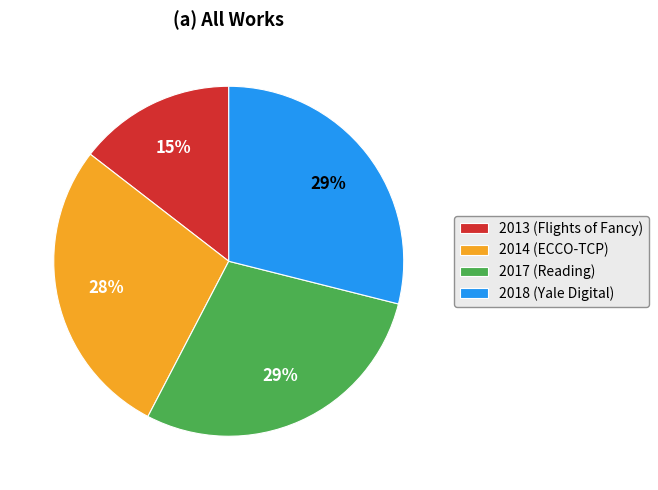

Is there any slice that represents more than half of the pie?

No